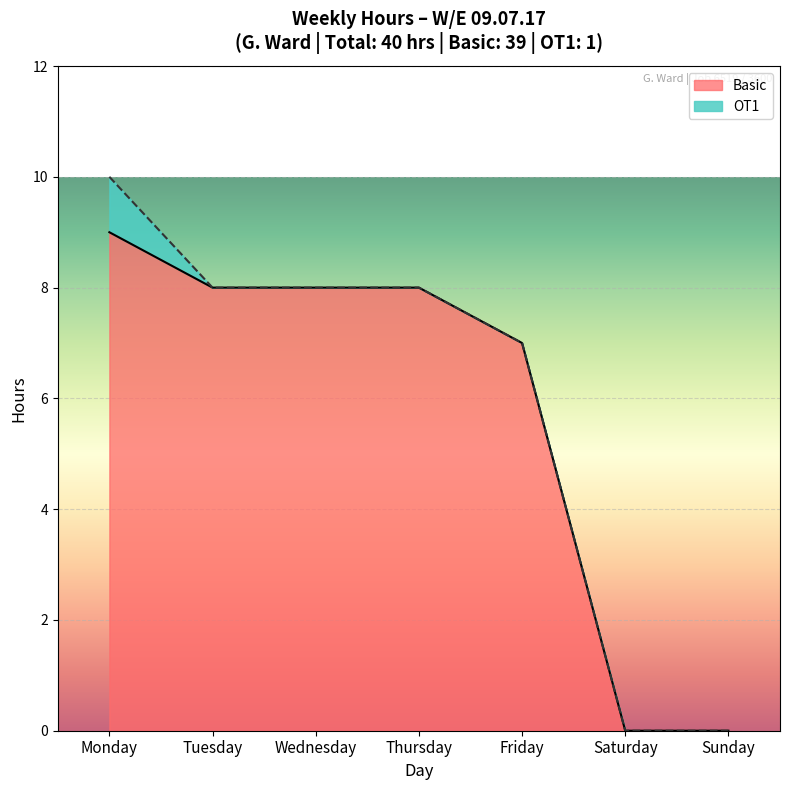

Is it true that the value at Monday is 14?

False